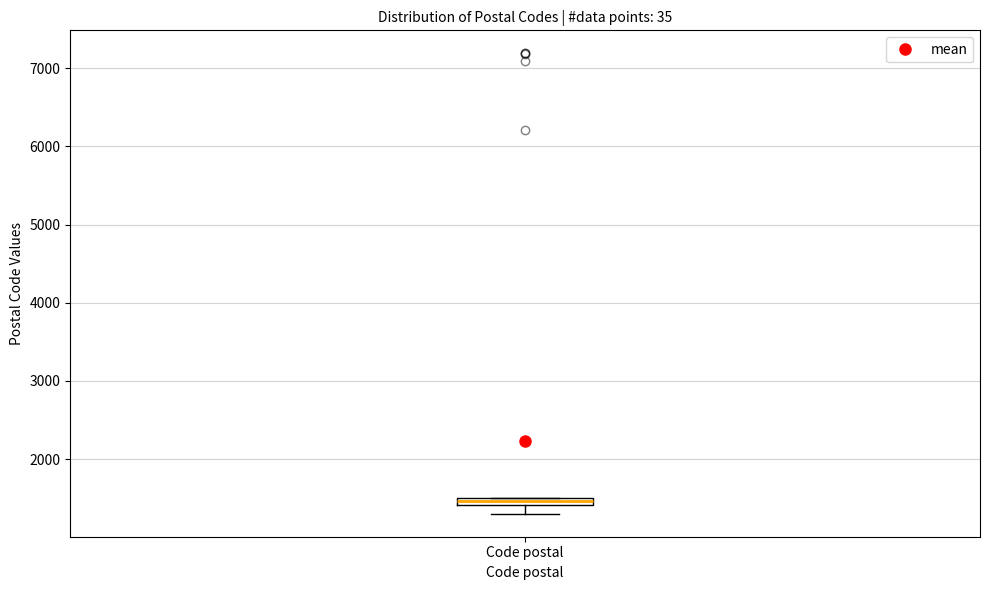

Where is the upper edge of the box for Code postal on the y-axis? The values are not printed on the chart, so give them approximately, as read against the axis.

1500